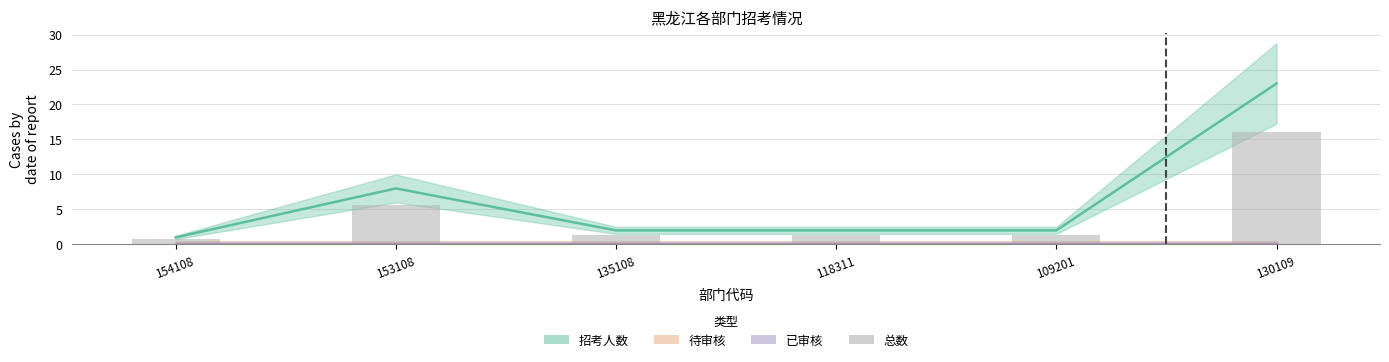

Where does the data first go above 1?

153108